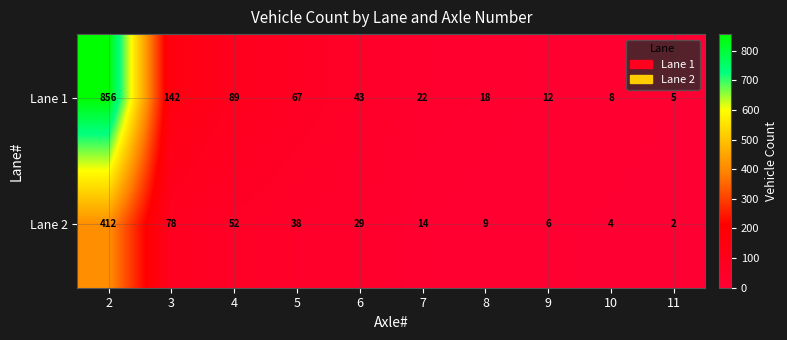

What is the difference between the highest and lowest values at 9?

6